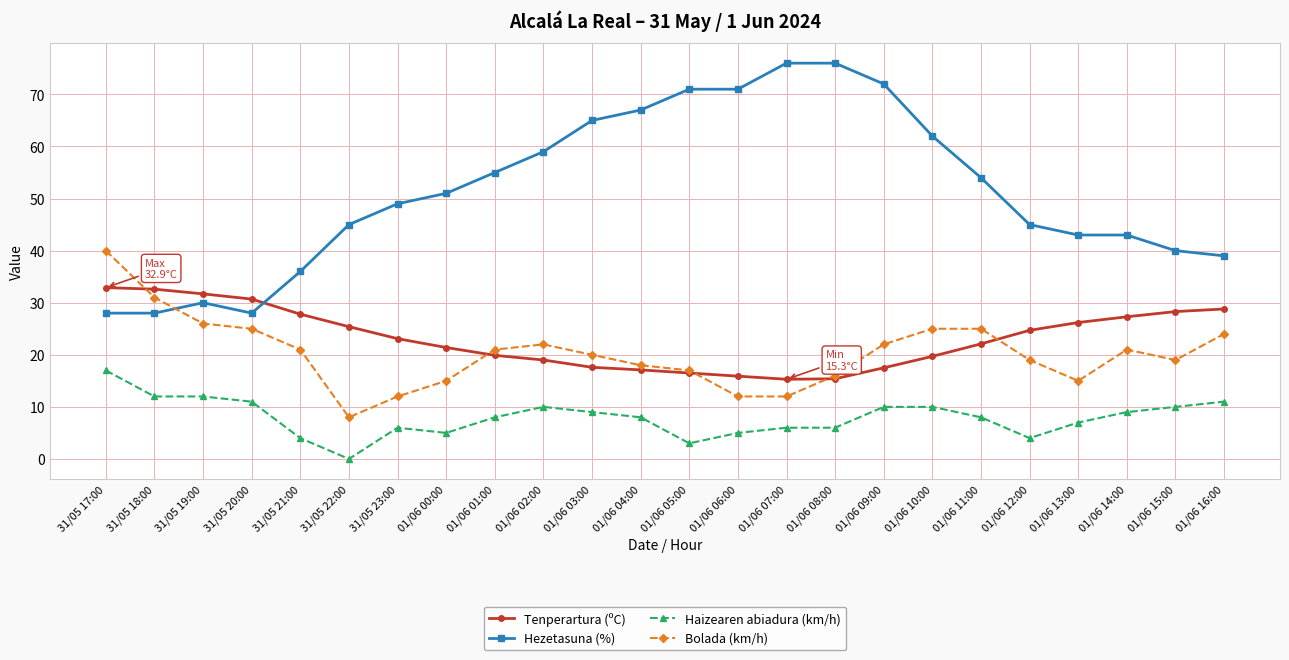

Which series changed the most between 01/06 08:00 and 01/06 16:00?

Hezetasuna (%)